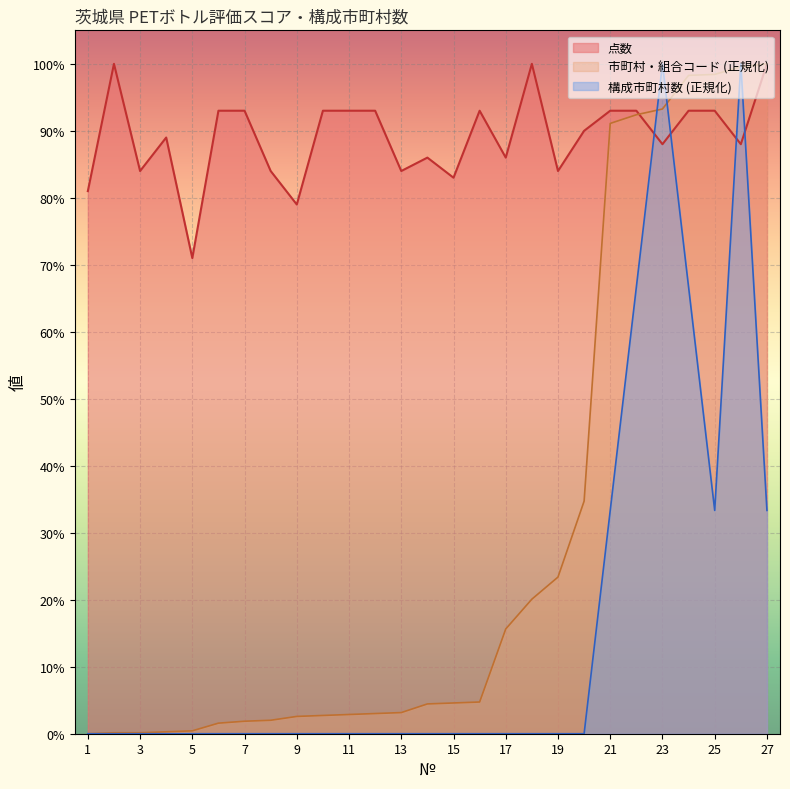

Which series changed the most between 16 and 17?

市町村・組合コード